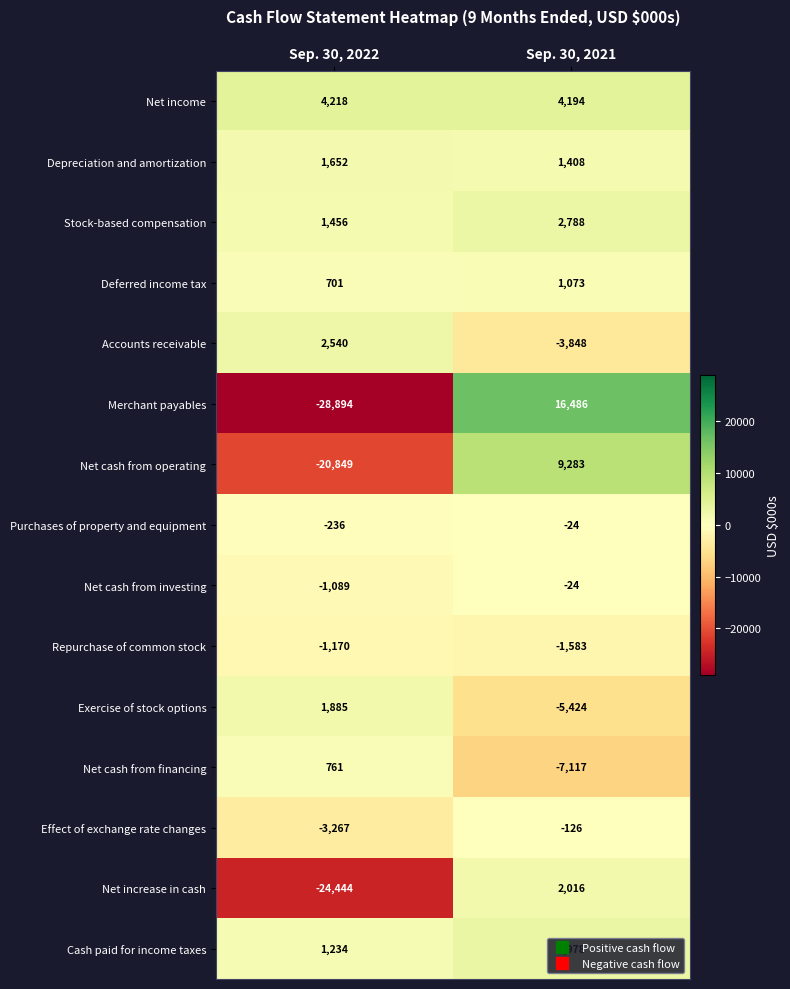

What is the difference between the maximum and minimum values in the Merchant payables series?

45380